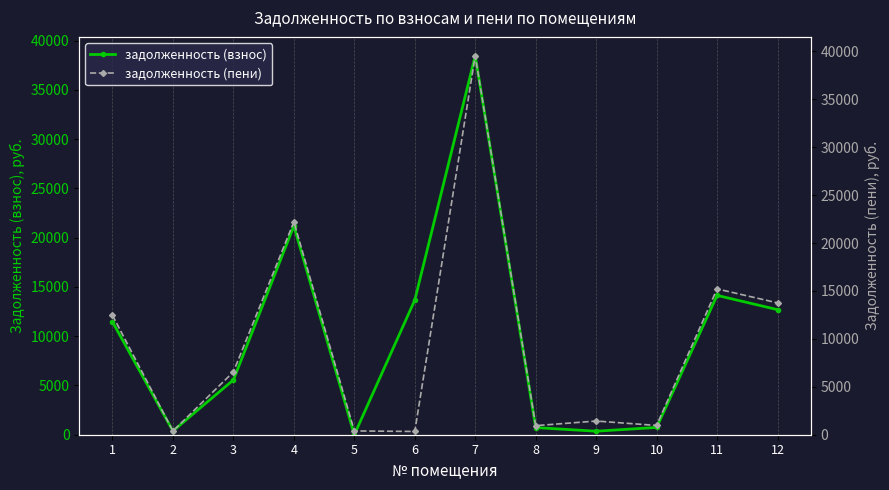

In задолженность (пени), how many points are lower than both neighbors (excluding endpoints)?

4